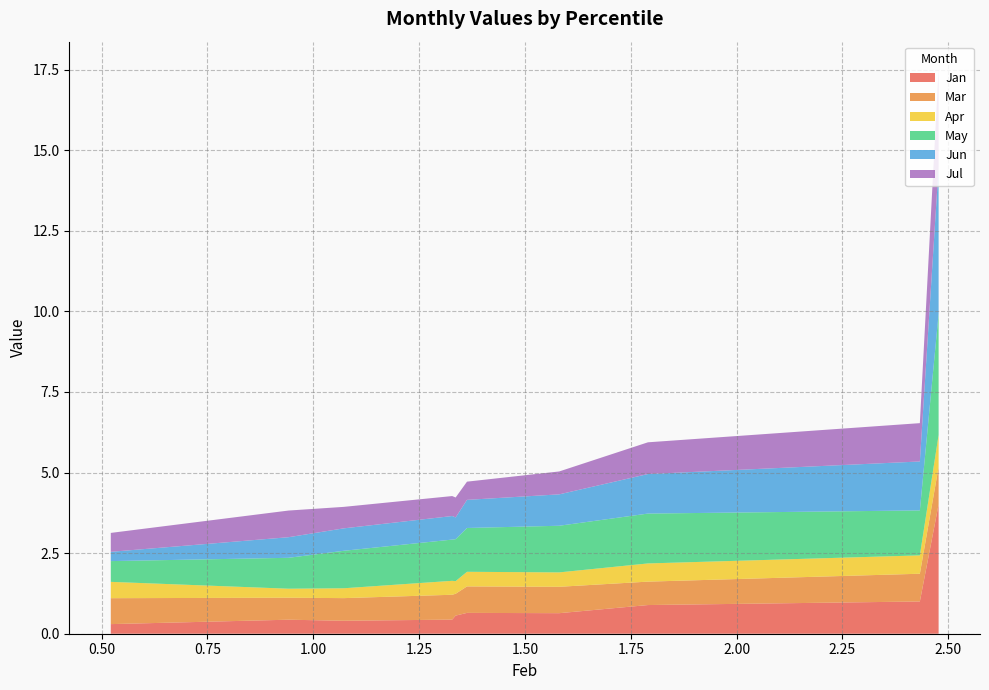

Reading left to right, transcribe all the data shown in this chart.

Jan: pct05=4.0	pct15=1.0	pct25=0.9	pct35=0.6	pct45=0.6	pct55=0.6	pct65=0.4	pct75=0.4	pct85=0.4	pct95=0.3
Mar: pct05=1.2	pct15=0.9	pct25=0.7	pct35=0.8	pct45=0.8	pct55=0.7	pct65=0.8	pct75=0.7	pct85=0.7	pct95=0.8
Apr: pct05=1.0	pct15=0.6	pct25=0.6	pct35=0.4	pct45=0.5	pct55=0.4	pct65=0.4	pct75=0.3	pct85=0.3	pct95=0.5
May: pct05=3.8	pct15=1.4	pct25=1.5	pct35=1.4	pct45=1.4	pct55=1.3	pct65=1.3	pct75=1.2	pct85=1.0	pct95=0.6
Jun: pct05=4.5	pct15=1.5	pct25=1.2	pct35=1.0	pct45=0.9	pct55=0.7	pct65=0.7	pct75=0.7	pct85=0.6	pct95=0.3
Jul: pct05=3.0	pct15=1.2	pct25=1.0	pct35=0.7	pct45=0.6	pct55=0.6	pct65=0.6	pct75=0.7	pct85=0.8	pct95=0.6